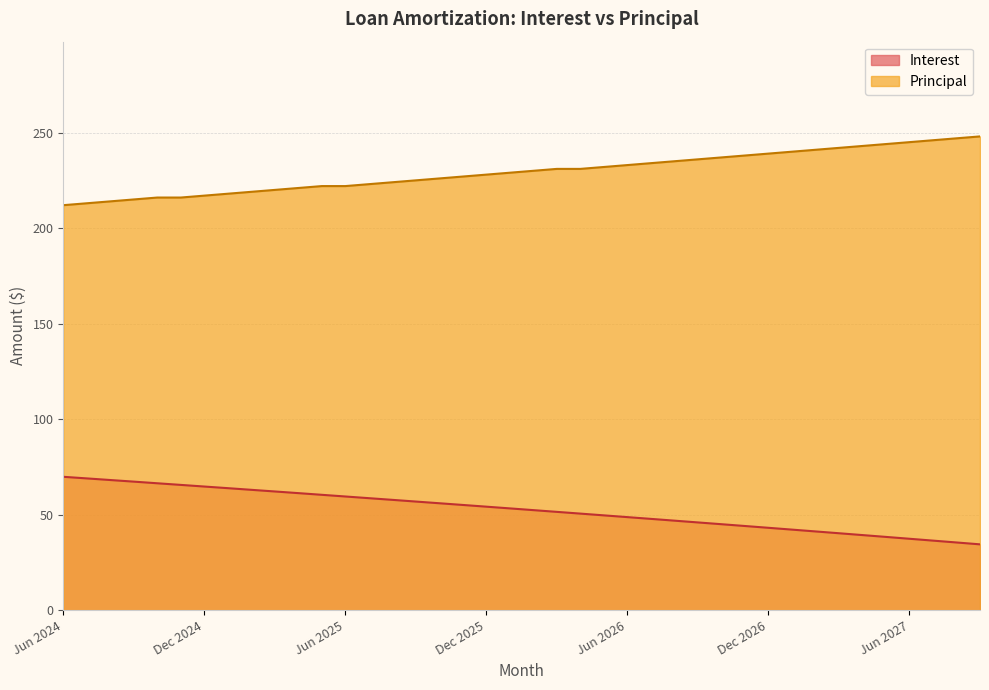

What is the label of the 8th point from the left?

Jan 2025